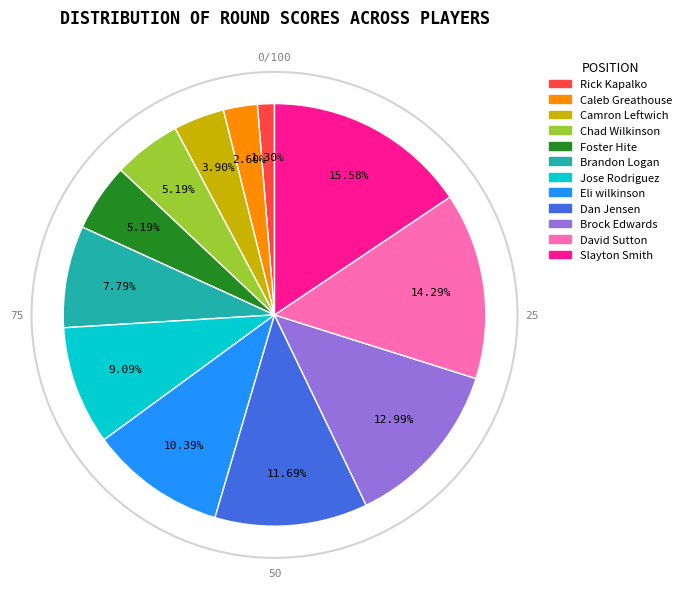

The Slayton Smith slice represents 16% of the pie. True or false?

True